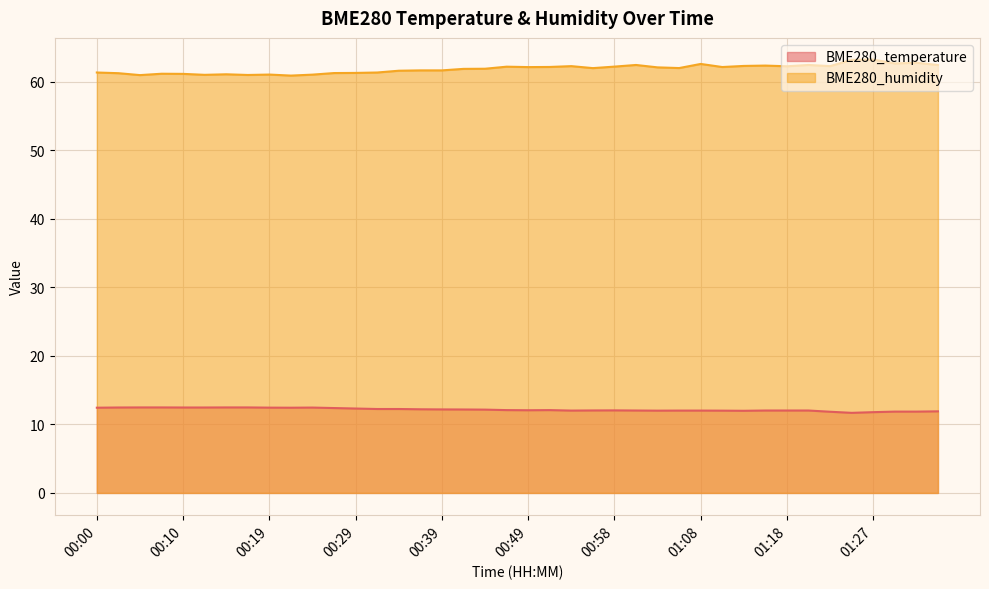

Reading left to right, transcribe all the data shown in this chart.

BME280_temperature: 12.4	12.5	12.5	12.5	12.5	12.5	12.5	12.5	12.4	12.4	12.5	12.4	12.3	12.2	12.2	12.2	12.2	12.2	12.2	12.1	12.1	12.1	12.0	12.0	12.1	12.0	12.0	12.0	12.0	12.0	12.0	12.0	12.0	12.0	11.8	11.7	11.8	11.9	11.9	11.9
BME280_humidity: 61.4	61.3	61.0	61.2	61.2	61.0	61.1	61.0	61.1	60.9	61.1	61.3	61.3	61.4	61.6	61.7	61.7	61.9	61.9	62.2	62.2	62.2	62.3	62.0	62.2	62.5	62.1	62.0	62.6	62.2	62.3	62.4	62.3	62.5	62.3	63.2	63.3	62.7	62.8	62.5